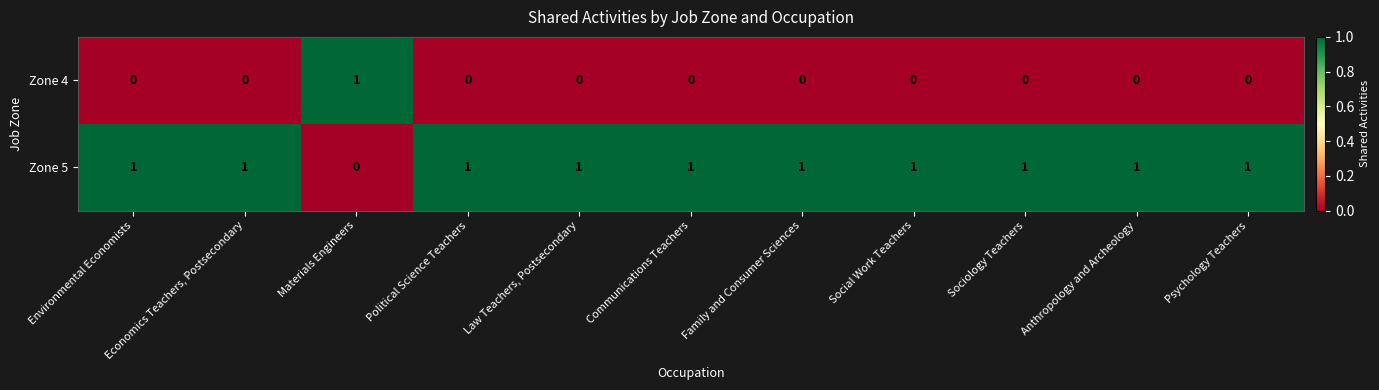

Count the Zone 5 values in the range 1 to 2.

10